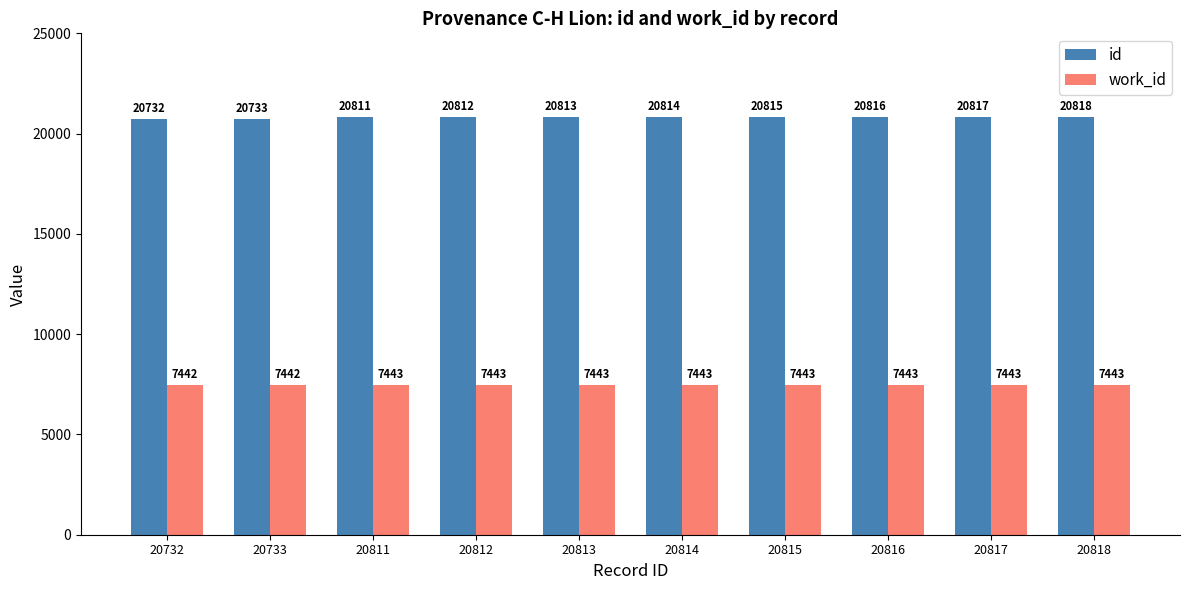

What is the spread (max minus min) of values at 20815?

13372